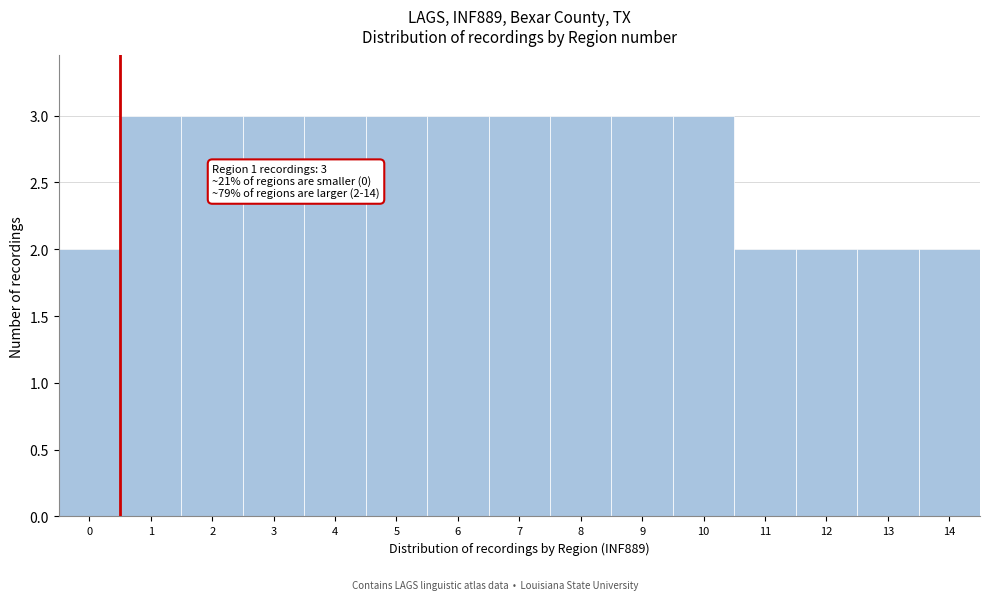

Reading left to right, list all the values displayed in this chart.

2	3	3	3	3	3	3	3	3	3	3	2	2	2	2